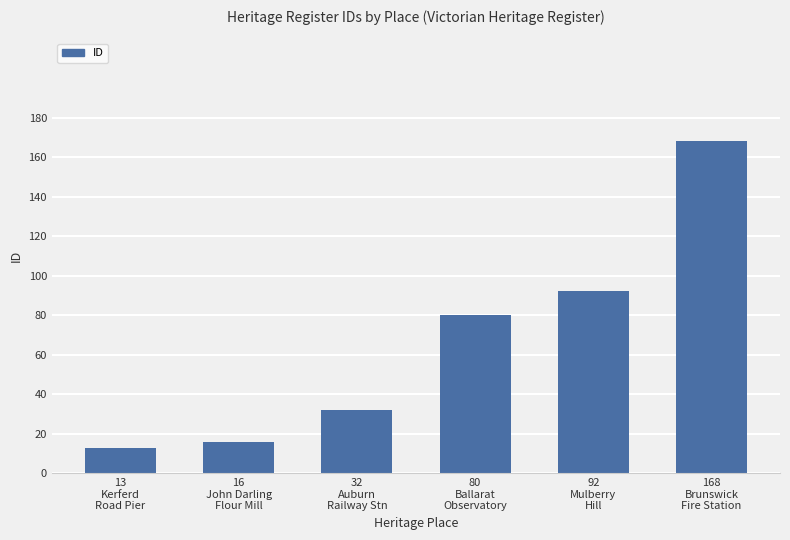

What is the difference between the values at 32
Auburn
Railway Stn and 80
Ballarat
Observatory?

48